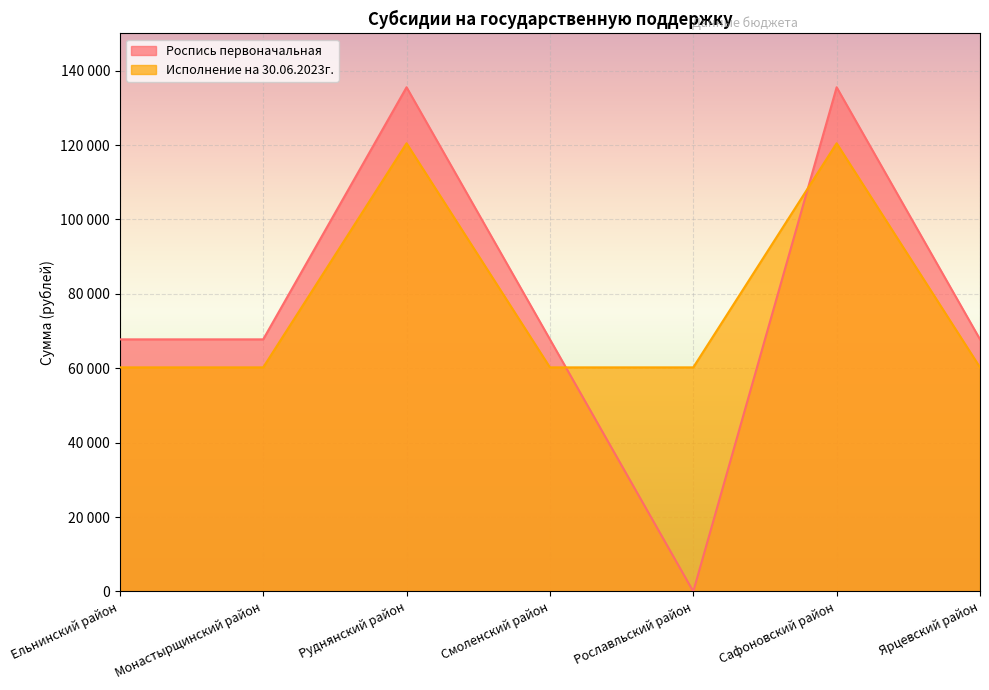

Which series has the widest spread of values?

Роспись первоначальная